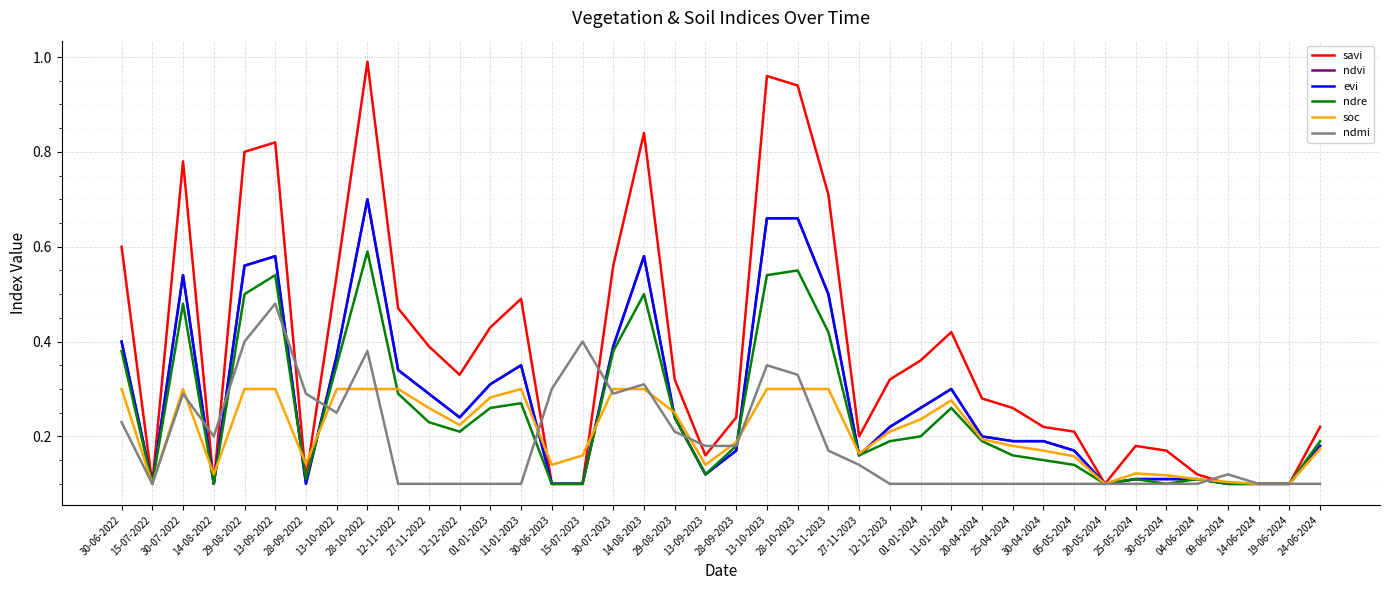

True or false: ndvi has more than 0 points higher than both neighbors.

True